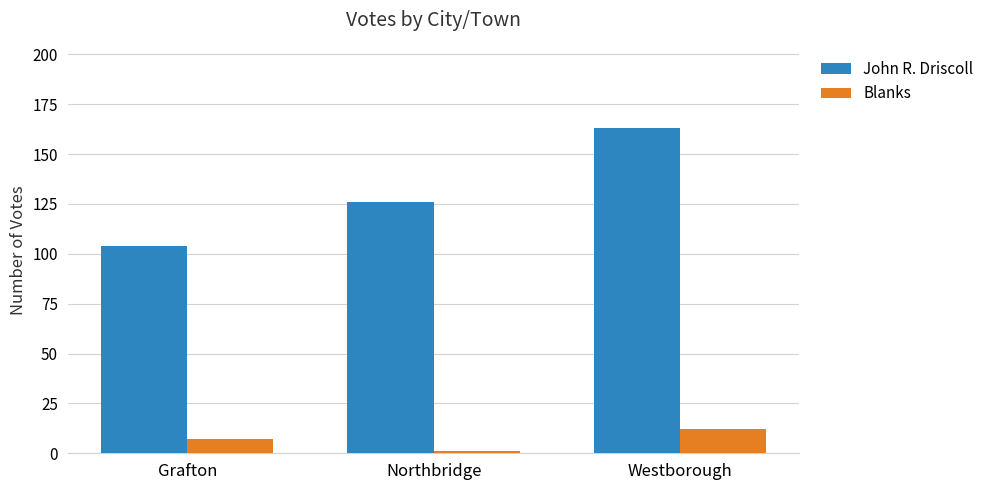

The value of John R. Driscoll at Westborough is 163. True or false?

True